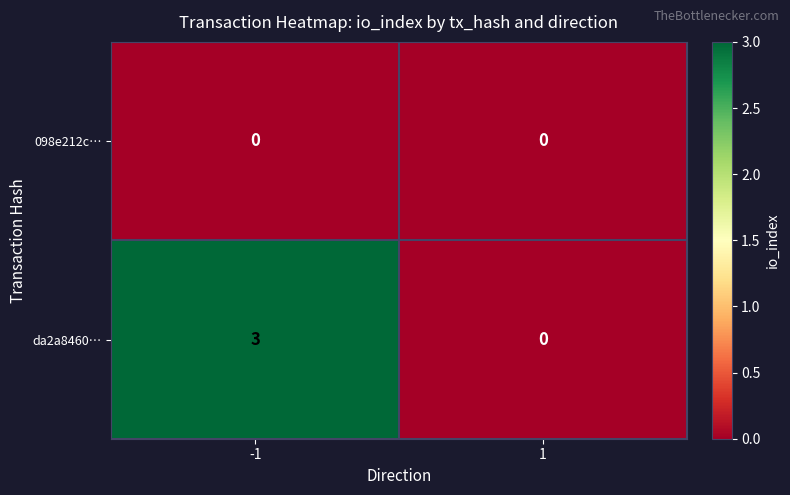

What is the total value across all series at -1?

3